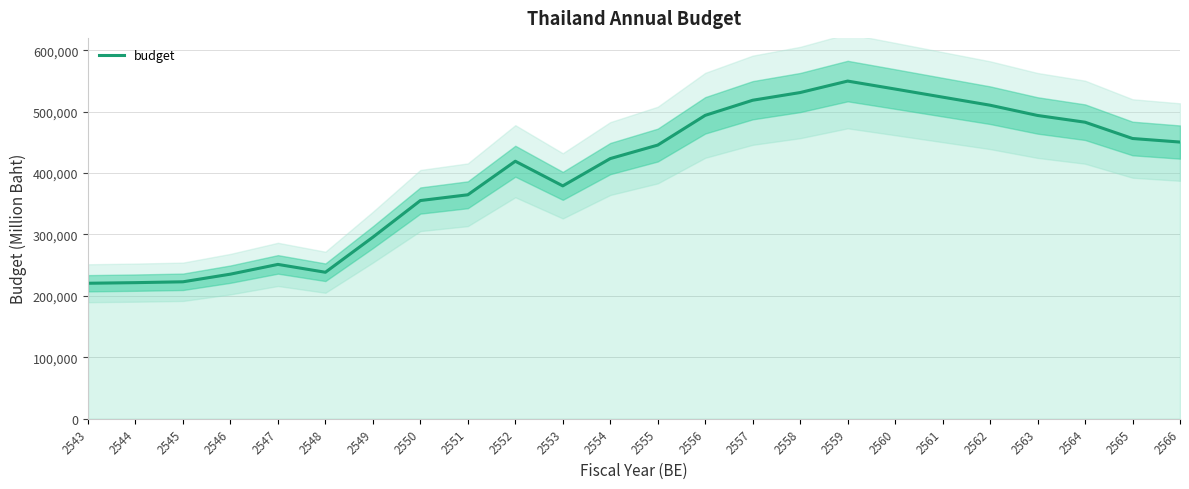

Which has a higher value, 2555 or 2564?

2564